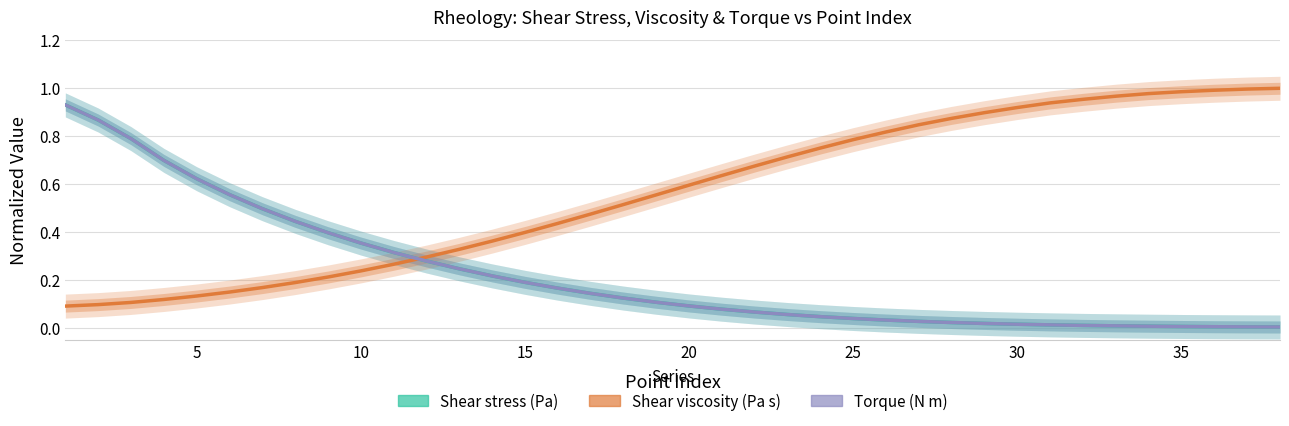

Which series has the widest spread of values?

Shear stress (Pa)